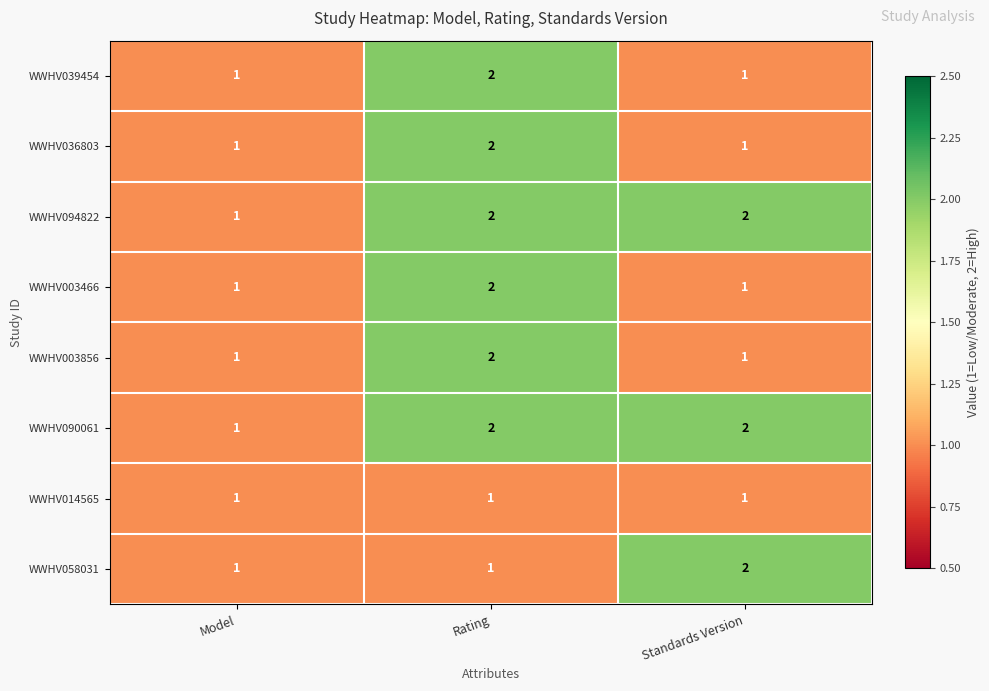

Reading right to left, extract all data points from this chart.

WWHV039454: 1	2	1
WWHV036803: 1	2	1
WWHV094822: 2	2	1
WWHV003466: 1	2	1
WWHV003856: 1	2	1
WWHV090061: 2	2	1
WWHV014565: 1	1	1
WWHV058031: 2	1	1